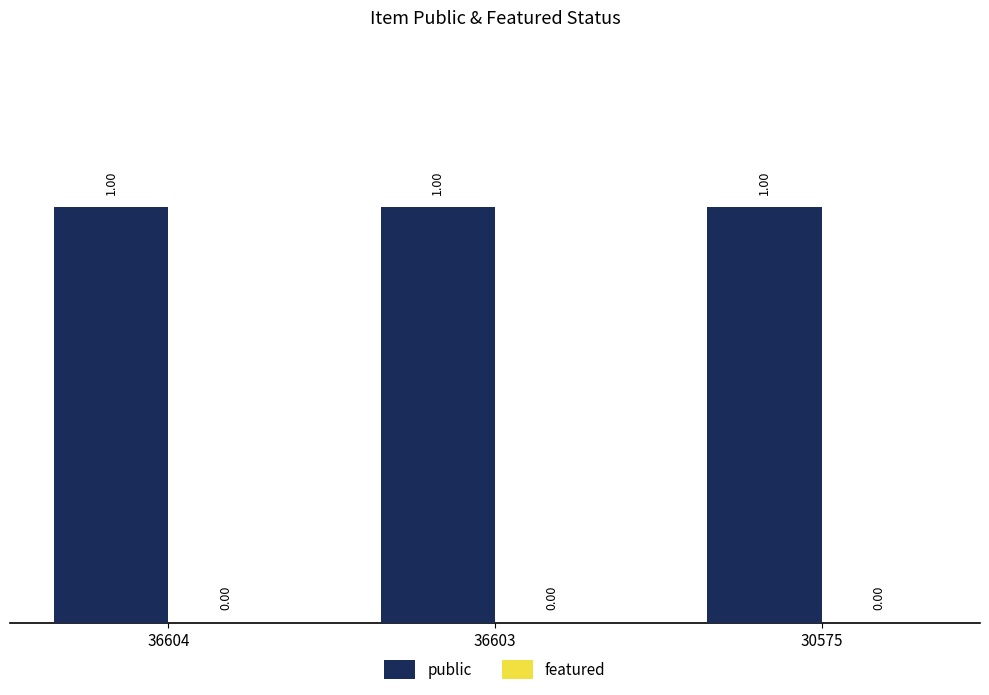

What is the value of the public bar at the 2nd from the left?

1